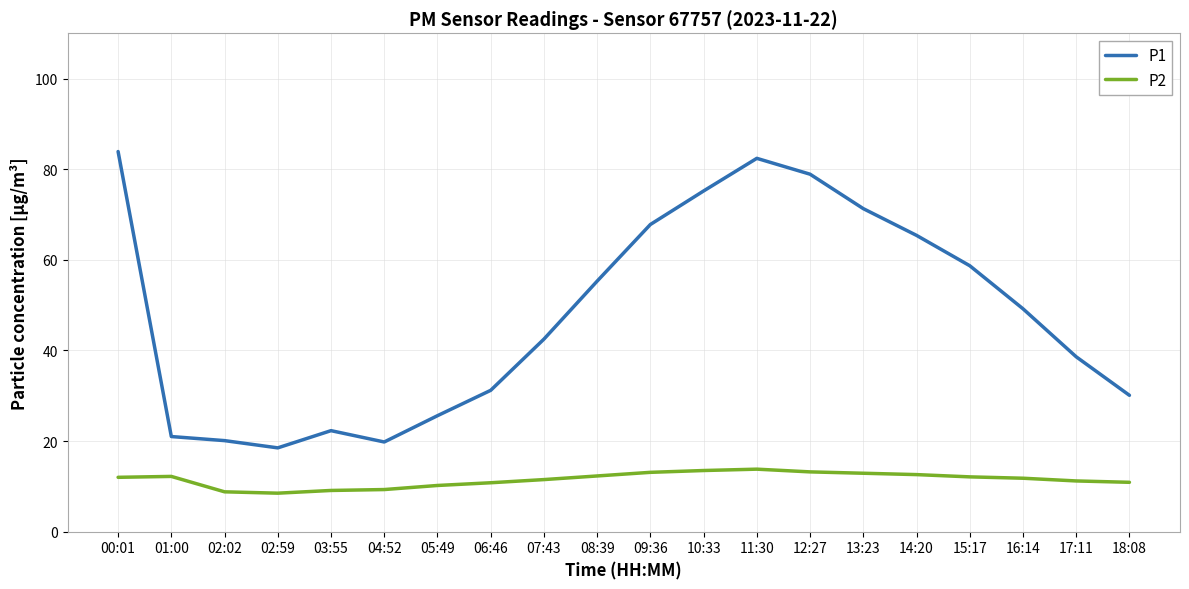

What is the difference between the highest and lowest values at 14:20?

52.8